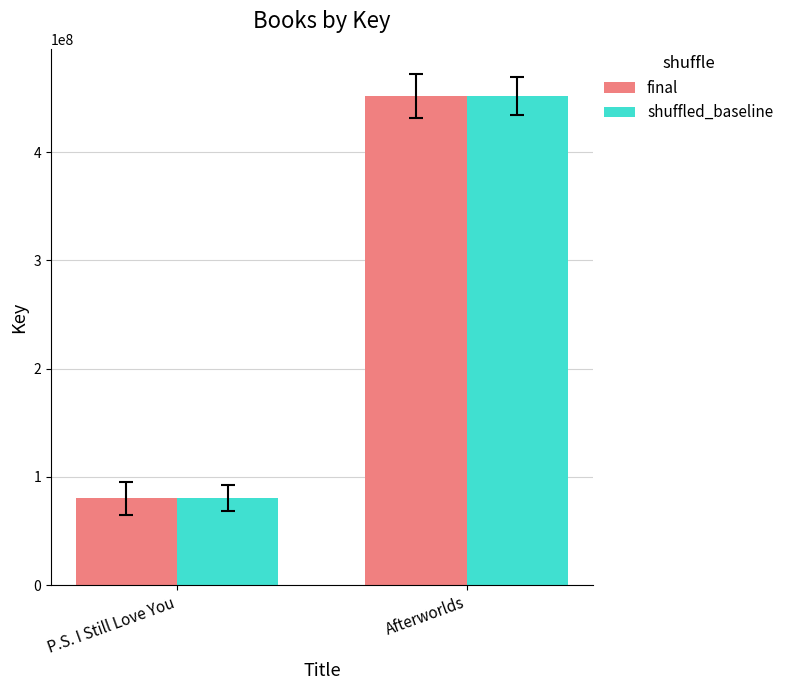

Reading left to right, extract all data points from this chart.

final: 80097620	451998862
shuffled_baseline: 80097620	451998862